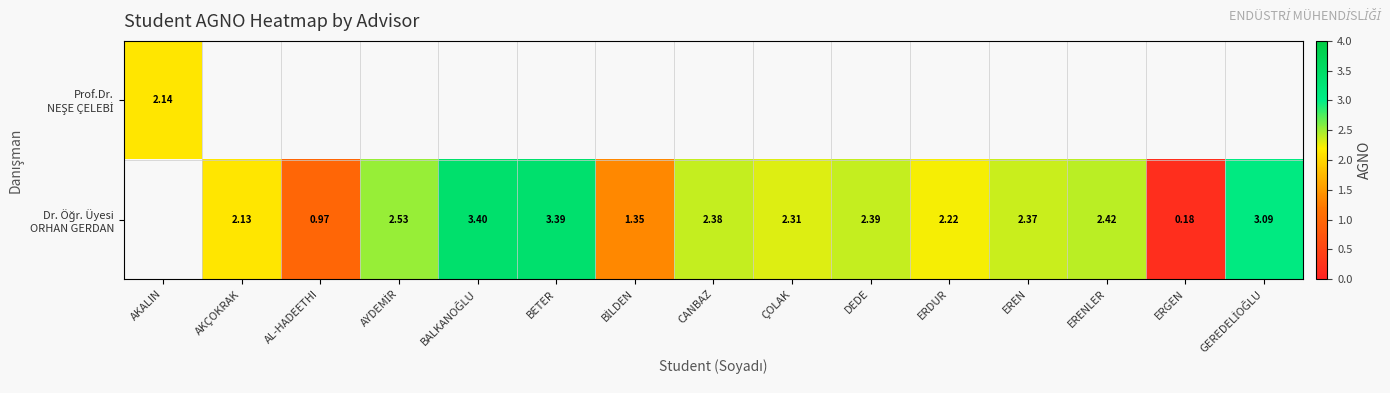

Rank the series by their average value, from highest to lowest.

Prof.Dr. NEŞE ÇELEBİ, Dr. Öğr. Üyesi ORHAN GERDAN